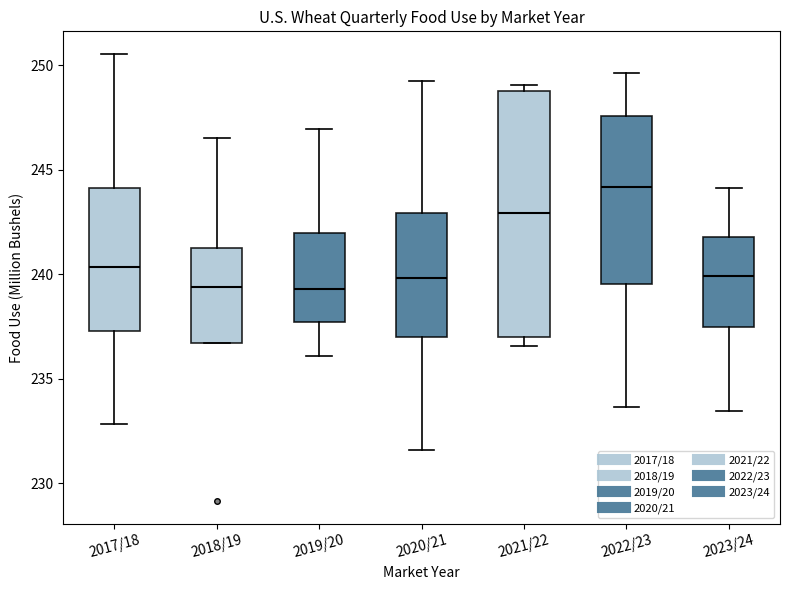

Reading left to right, read every box against the y-axis: the position of its median line, the range the box covers, and the ends of its whiskers. The values are not printed on the chart, so give them approximately, as read against the axis.

2017/18: median 240.5, box 237.5 to 244.0, whiskers 233.0 to 250.5
2018/19: median 239.5, box 236.5 to 241.5, whiskers 236.5 to 246.5
2019/20: median 239.5, box 237.5 to 242.0, whiskers 236.0 to 247.0
2020/21: median 240.0, box 237.0 to 243.0, whiskers 231.5 to 249.5
2021/22: median 243.0, box 237.0 to 249.0, whiskers 236.5 to 249.0 (just above the box's upper edge)
2022/23: median 244.0, box 239.5 to 247.5, whiskers 233.5 to 249.5
2023/24: median 240.0, box 237.5 to 242.0, whiskers 233.5 to 244.0